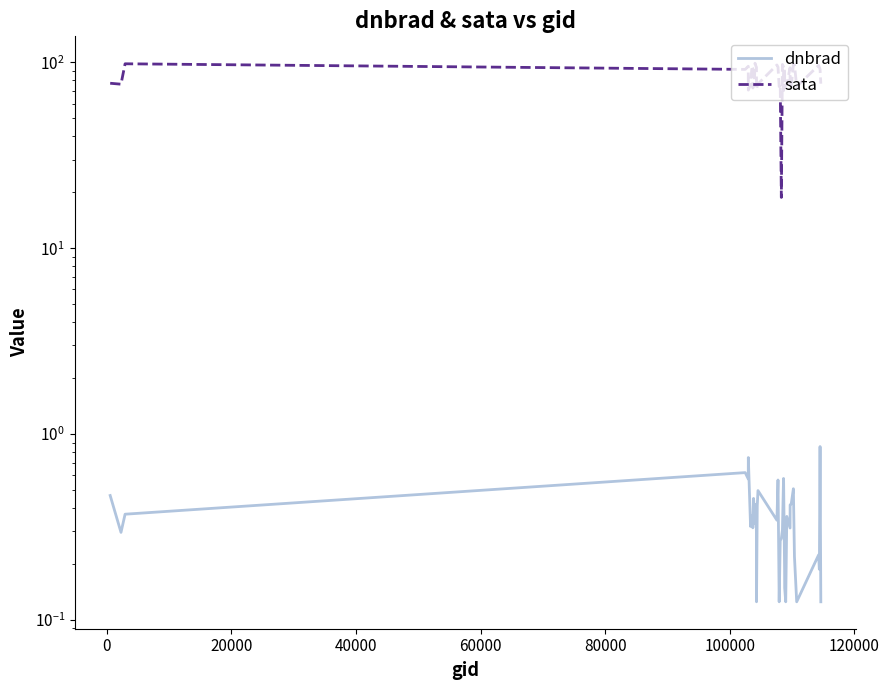

Reading left to right, list all the values displayed in this chart.

dnbrad: 0.5	0.3	0.4	0.6	0.6	0.7	0.3	0.4	0.3	0.3	0.5	0.4	0.3	0.4	0.3	0.1	0.4	0.5	0.3	0.6	0.1	0.3	0.3	0.3	0.6	0.6	0.2	0.1	0.1	0.4	0.3	0.4	0.4	0.5	0.2	0.1	0.2	0.2	0.9	0.1
sata: 77.3	76.4	98.4	91.8	95.4	71.0	76.3	95.9	93.7	72.9	74.9	76.6	99.0	96.2	94.2	71.6	74.8	76.7	96.9	94.4	74.2	76.6	18.8	97.6	94.8	70.6	92.7	73.5	76.0	76.0	93.7	72.6	74.6	97.4	97.3	74.2	96.4	94.3	91.9	76.9